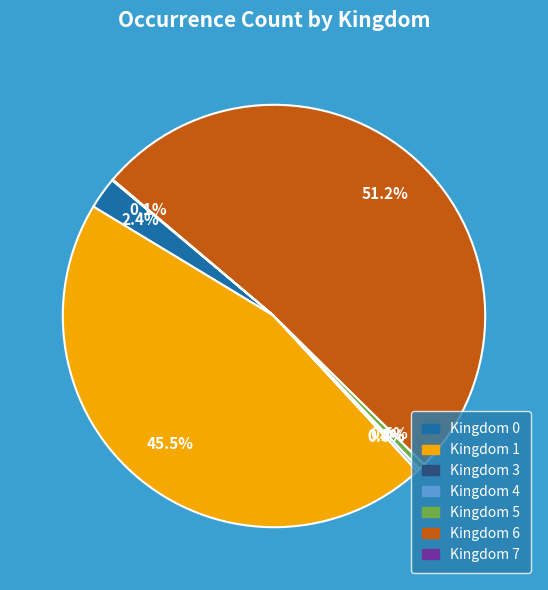

Which category has the biggest portion of the pie?

Kingdom 6